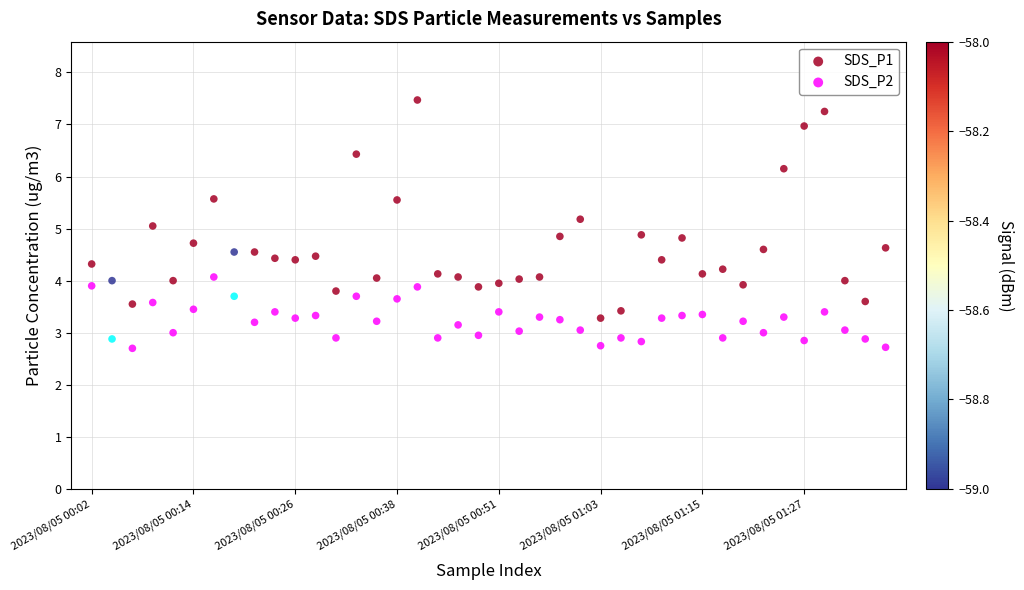

Which series contains the lowest Y value?

SDS_P2